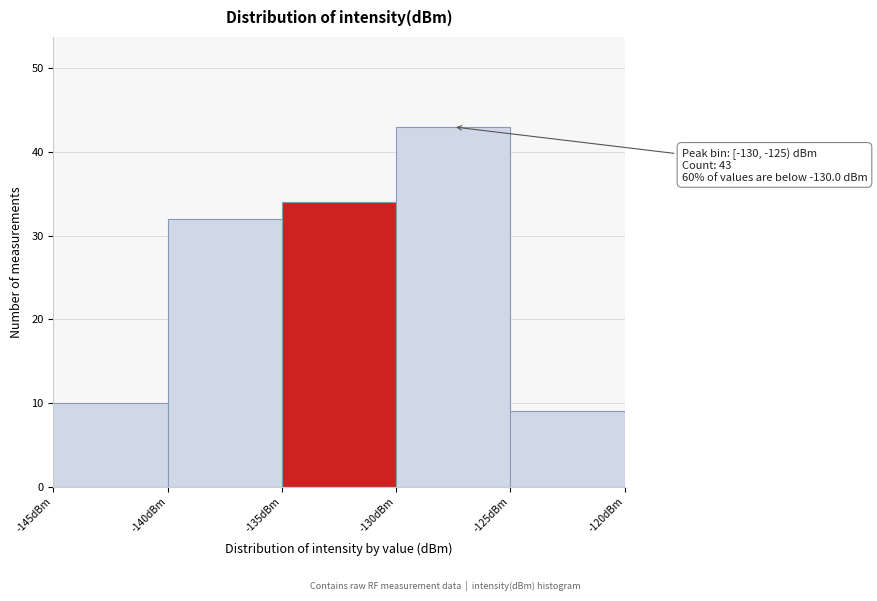

Which range on the x-axis has the tallest bar?

-130 to -125